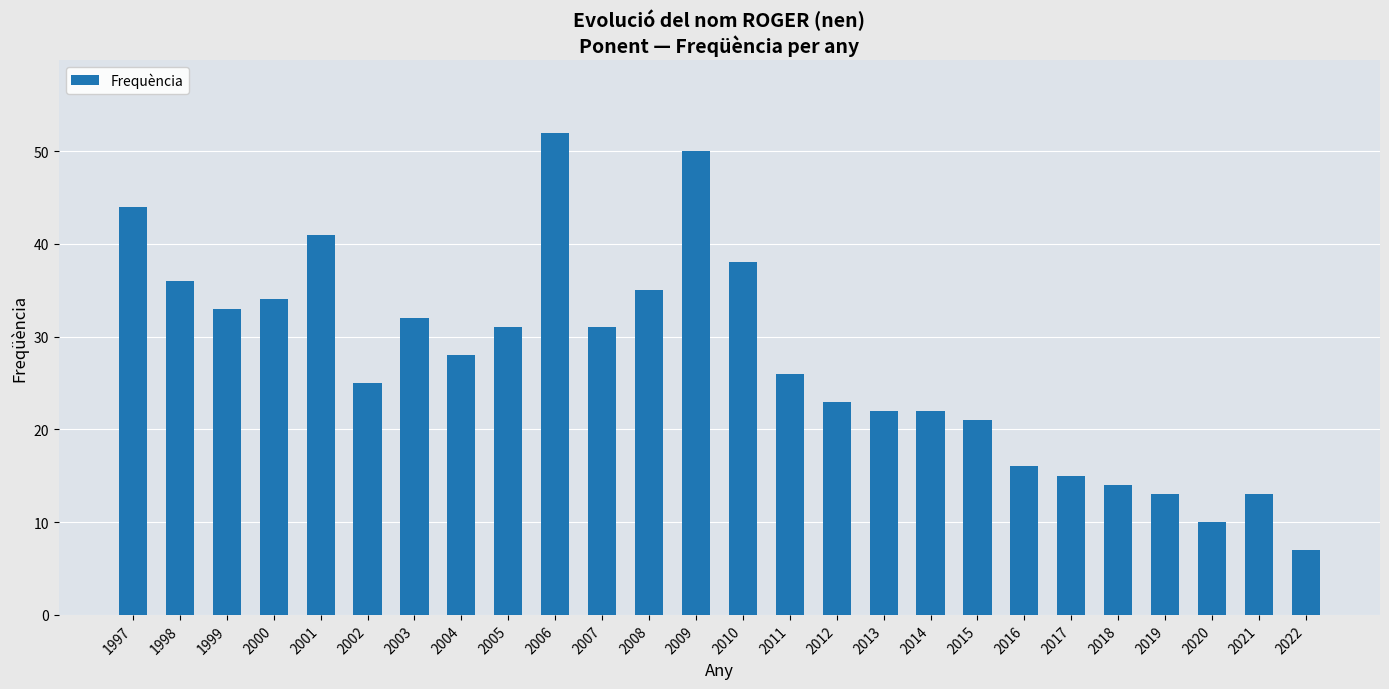

What is the difference between the maximum and minimum values?

45